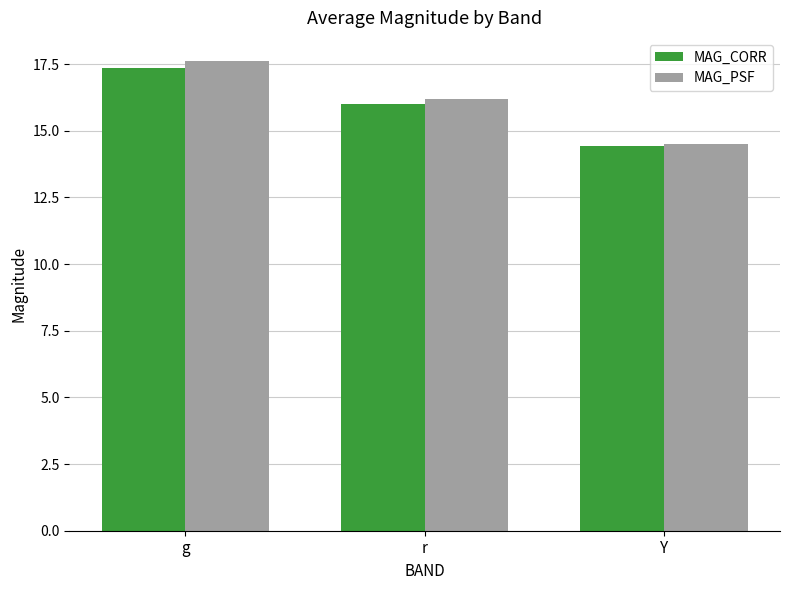

Rank the series by their maximum value, from lowest to highest.

MAG_CORR, MAG_PSF